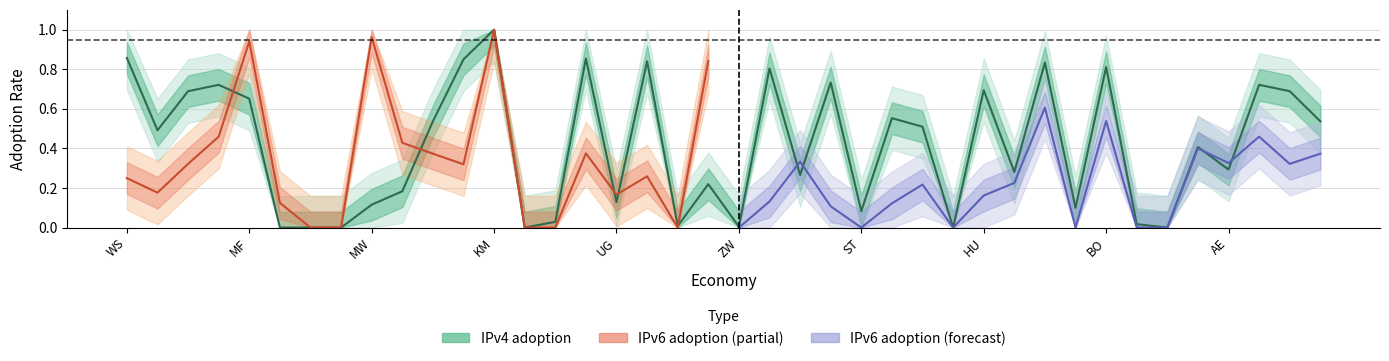

What is the sum of all values?

16.5